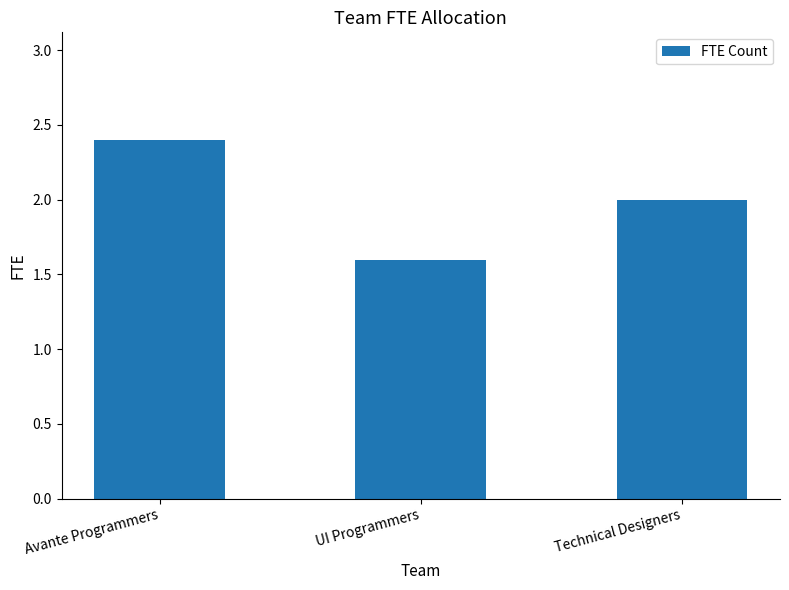

Reading right to left, extract all data points from this chart.

Technical Designers=2.0	UI Programmers=1.6	Avante Programmers=2.4